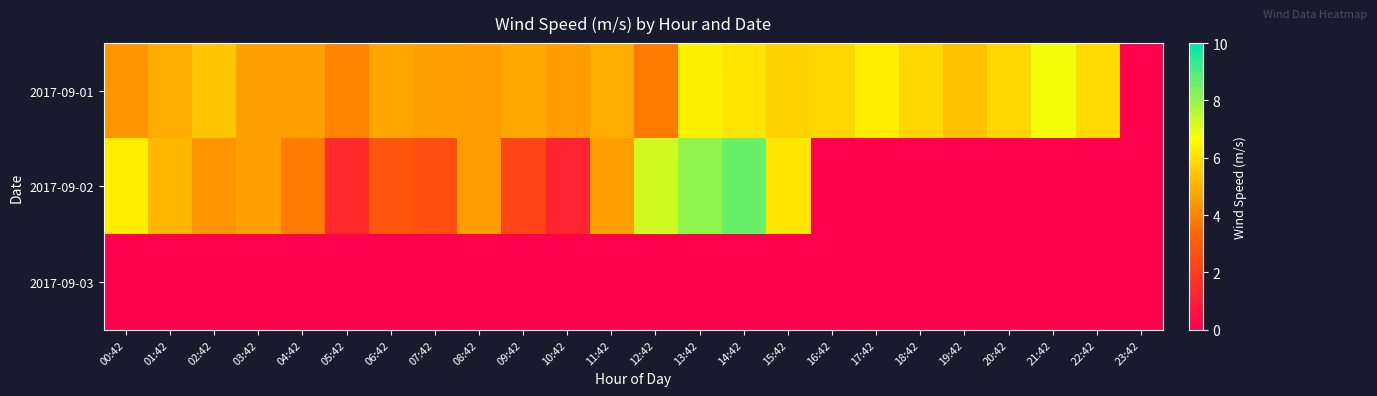

Rank the series by their maximum value, from highest to lowest.

2017-09-02, 2017-09-01, 2017-09-03